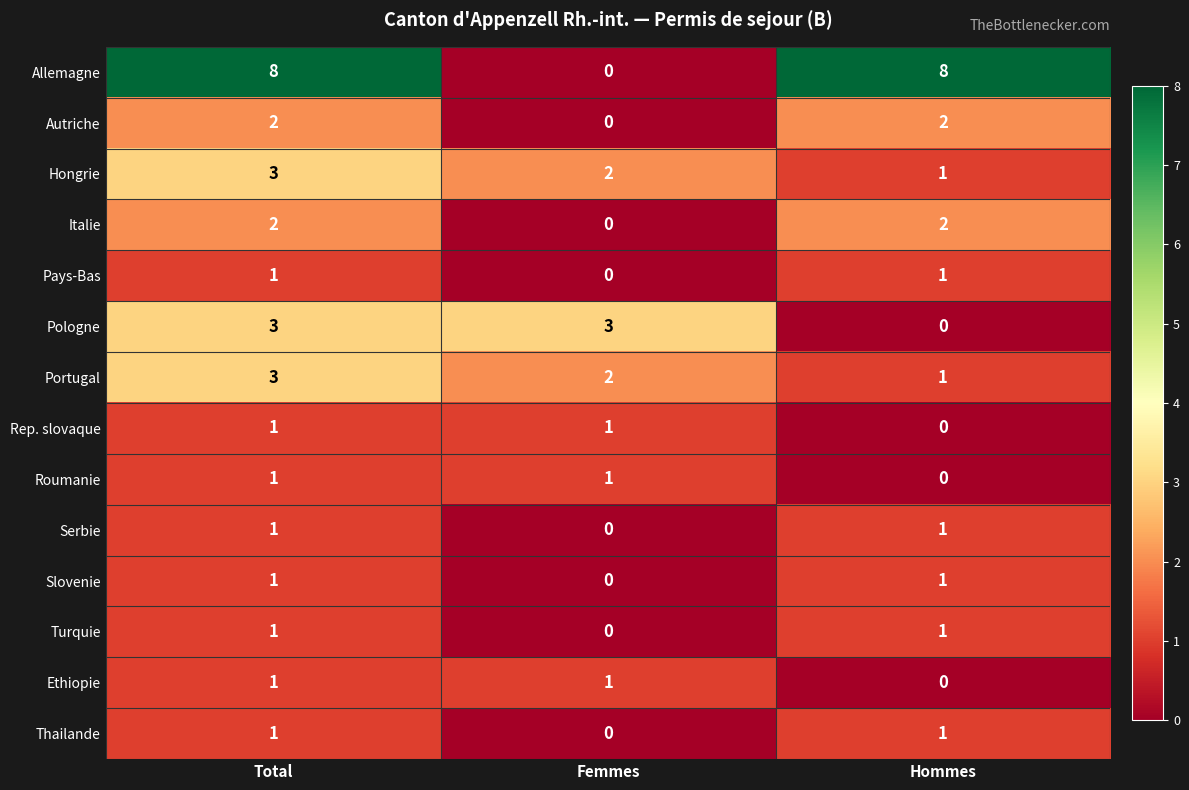

What is the maximum value shown in the chart?

8